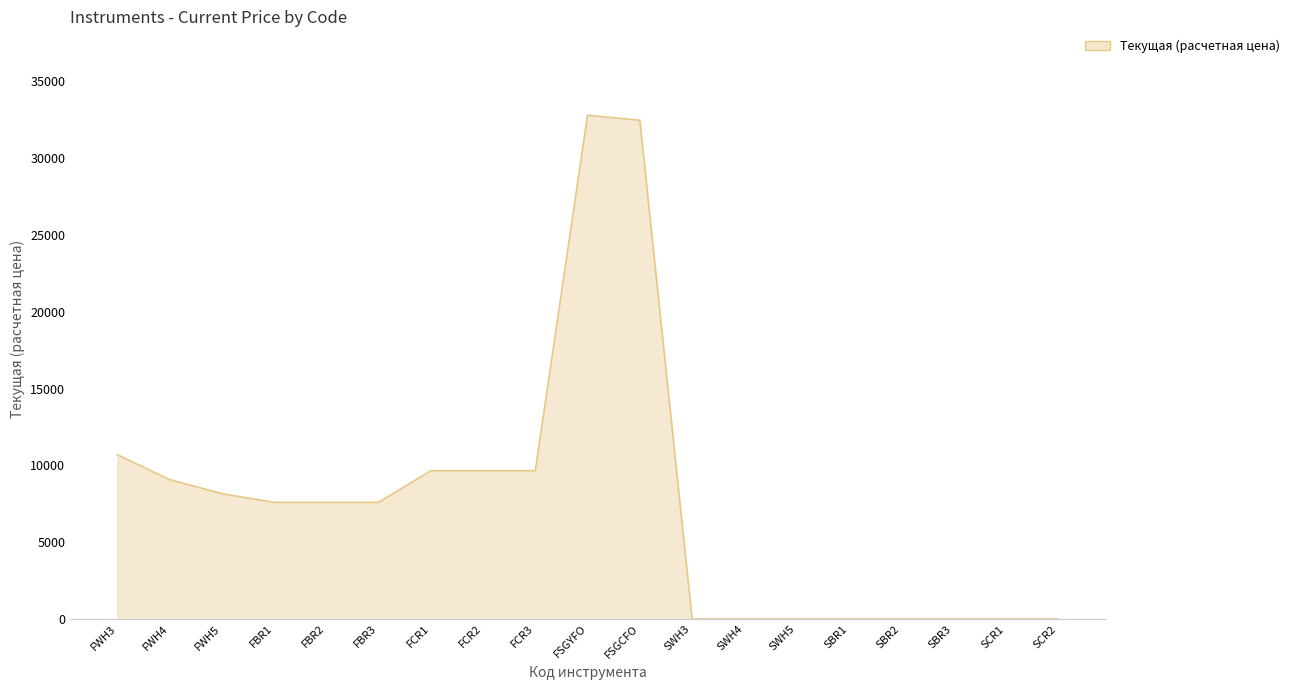

At which label is the value closest to 16401?

FWH3